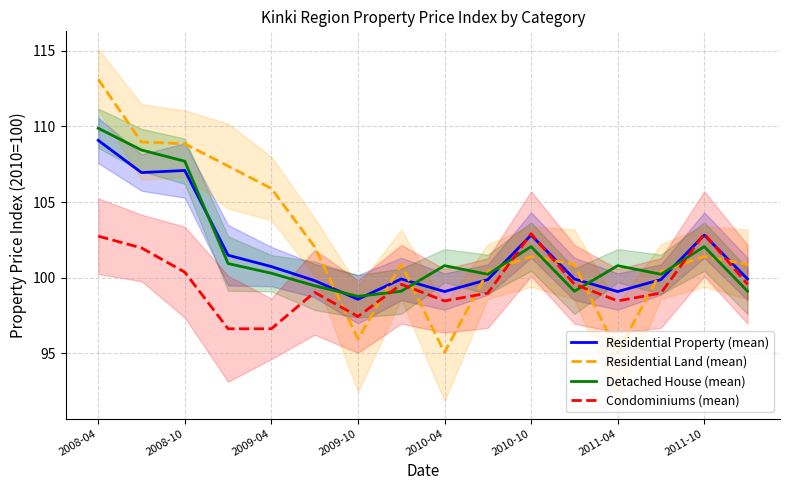

Which series ends up on top after the final intersection of Residential Property (mean) and Condominiums (mean)?

Residential Property (mean)